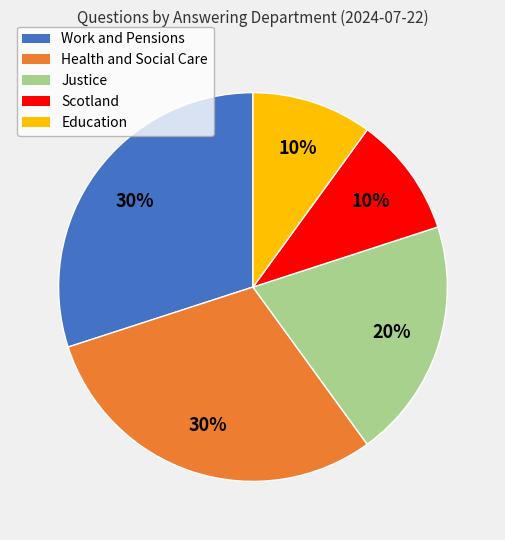

Combined, do Scotland and Work and Pensions account for over 50%?

No